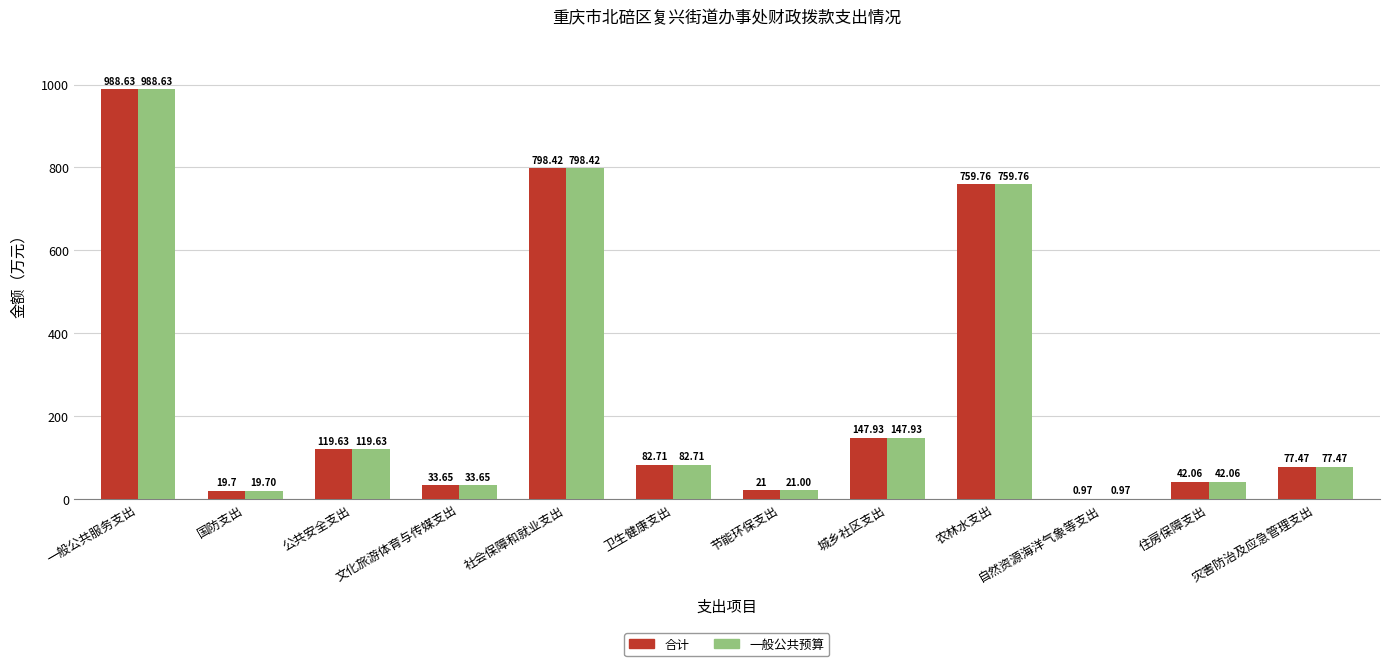

What is the total value across all series at 城乡社区支出?

295.9